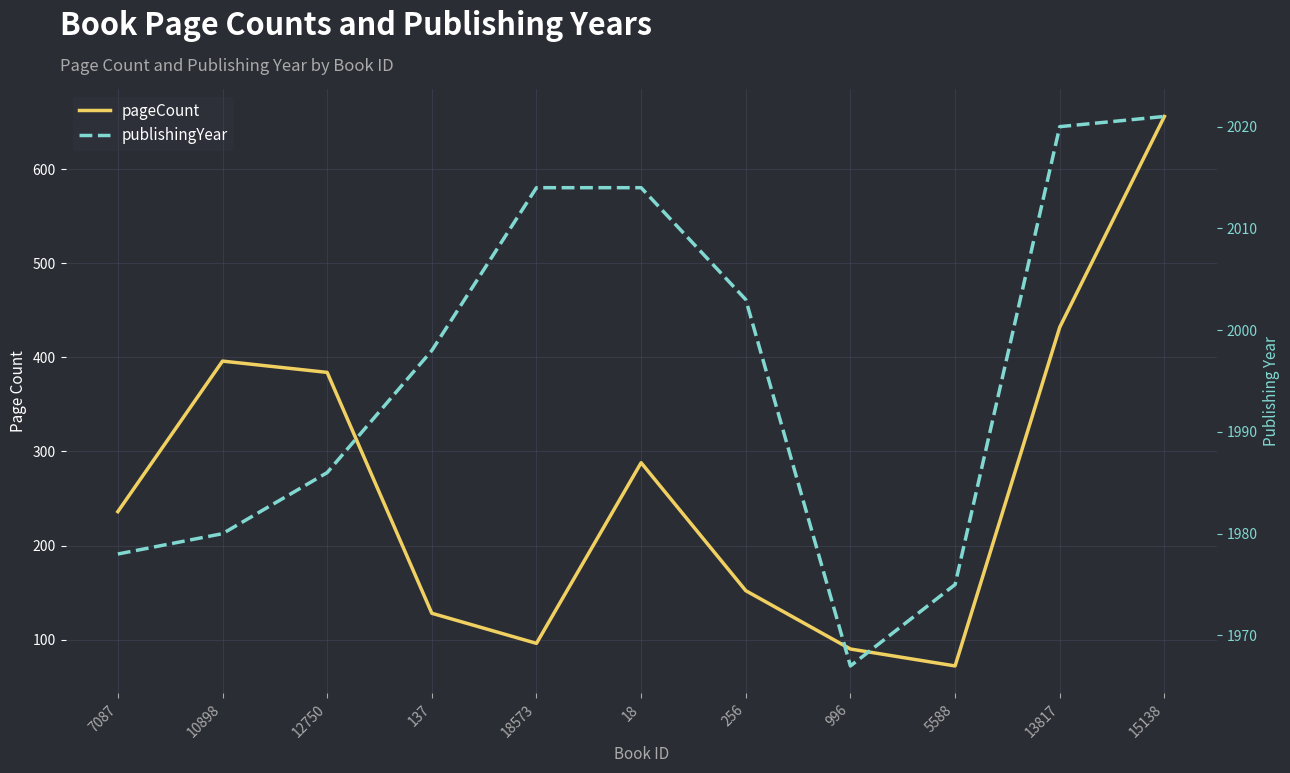

What is the smallest value displayed?

72